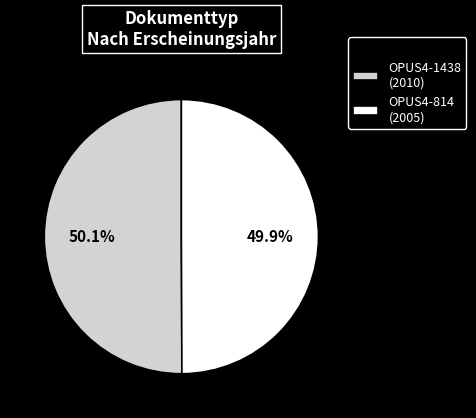

Combined, do OPUS4-814 and OPUS4-1438 account for over 50%?

Yes